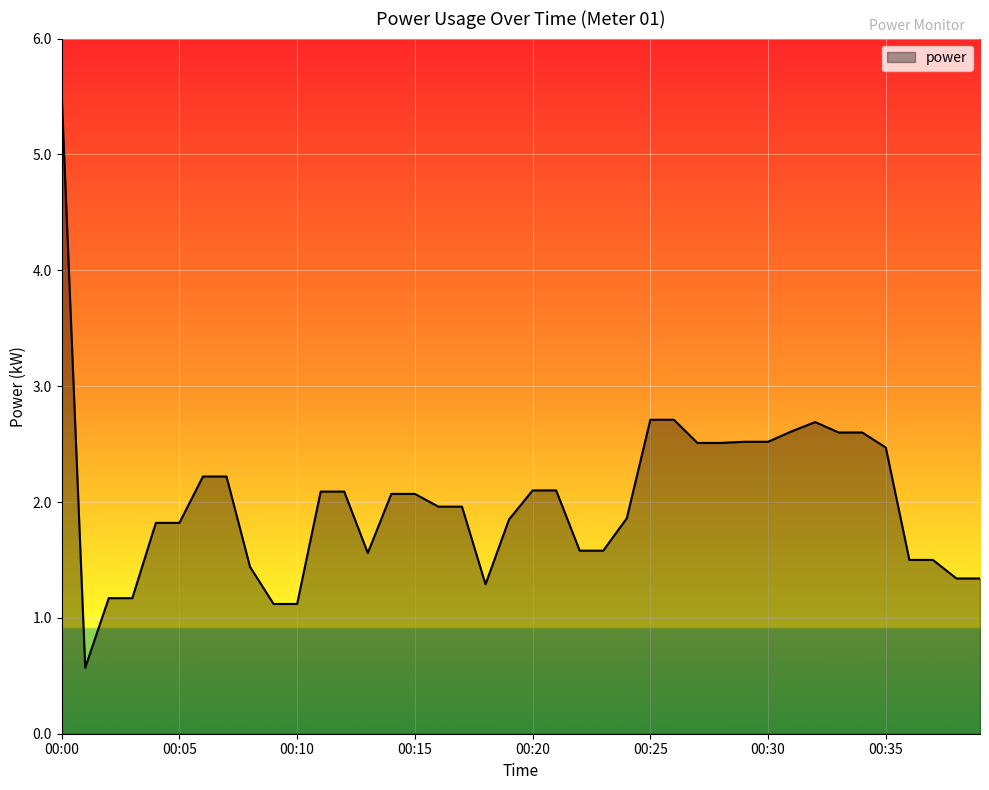

What is the maximum value shown in the chart?

5.5